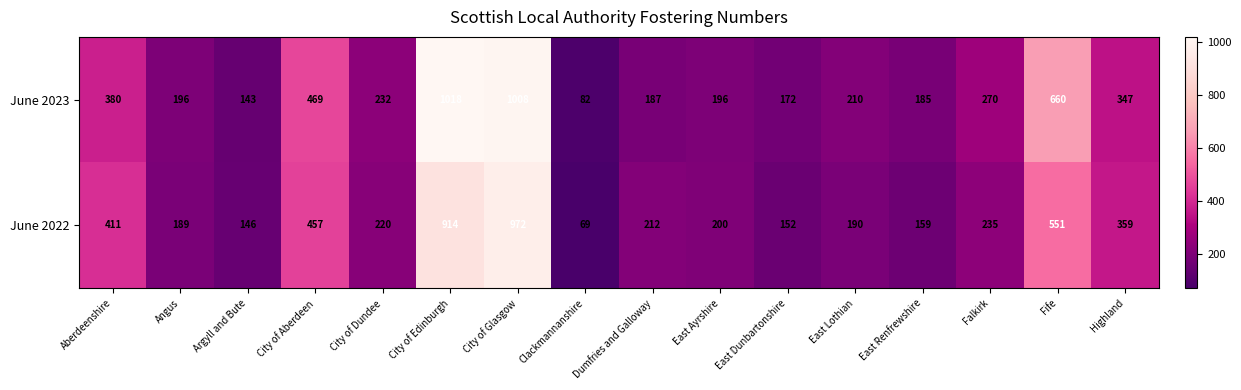

What is the difference between the second highest and second lowest values in the June 2023 series?

865